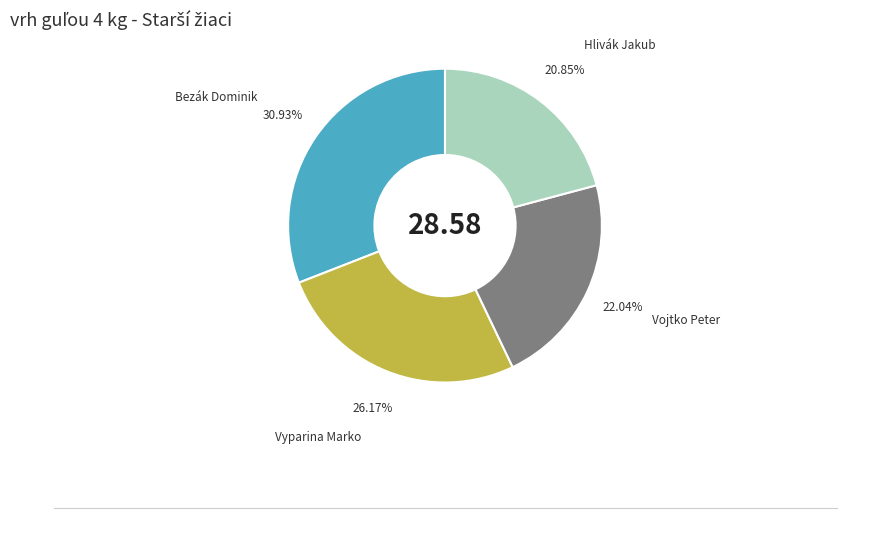

Does any single category account for the majority?

No